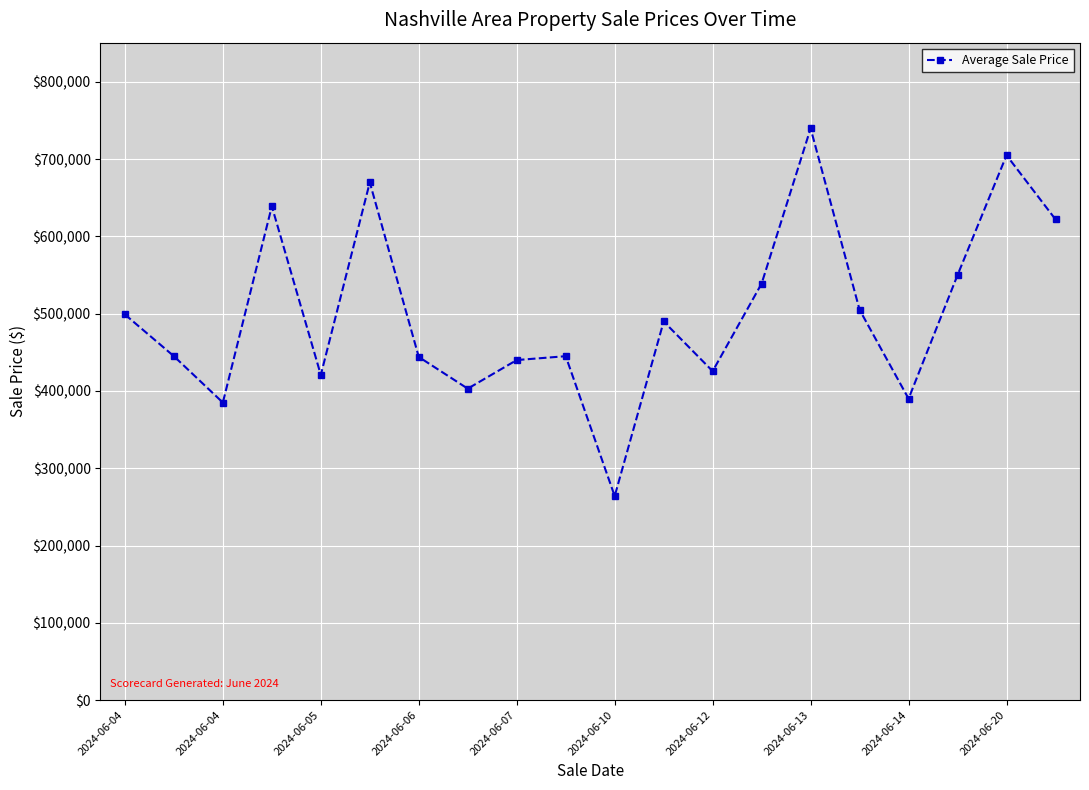

What is the difference between the second highest and second lowest values?

320000